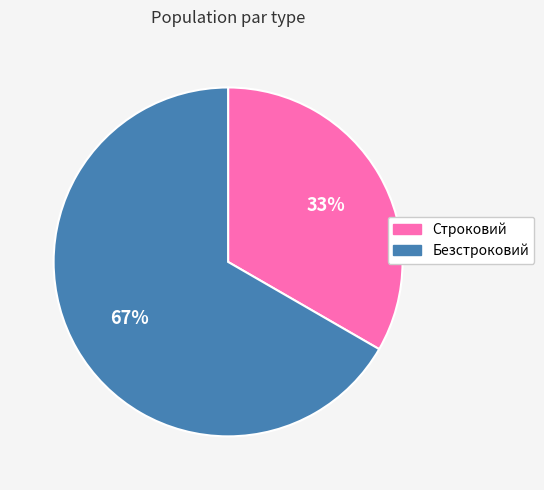

What percentage is the Строковий slice, to the nearest percent?

33%